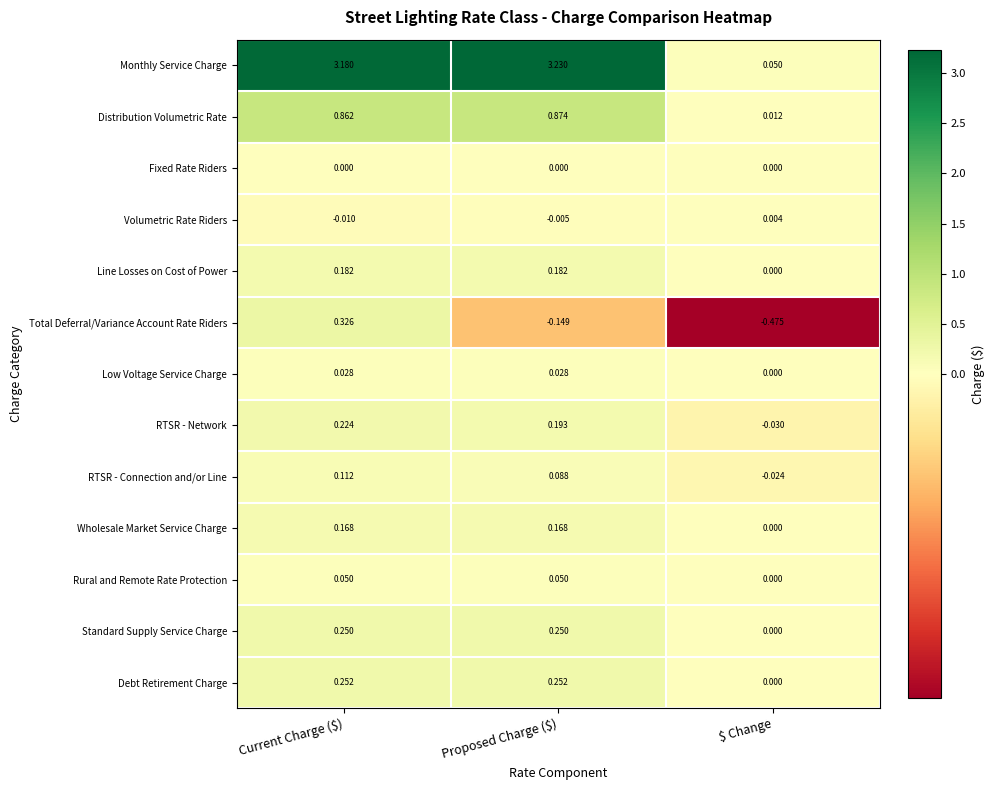

Which label corresponds to the smallest value in the chart?

$ Change